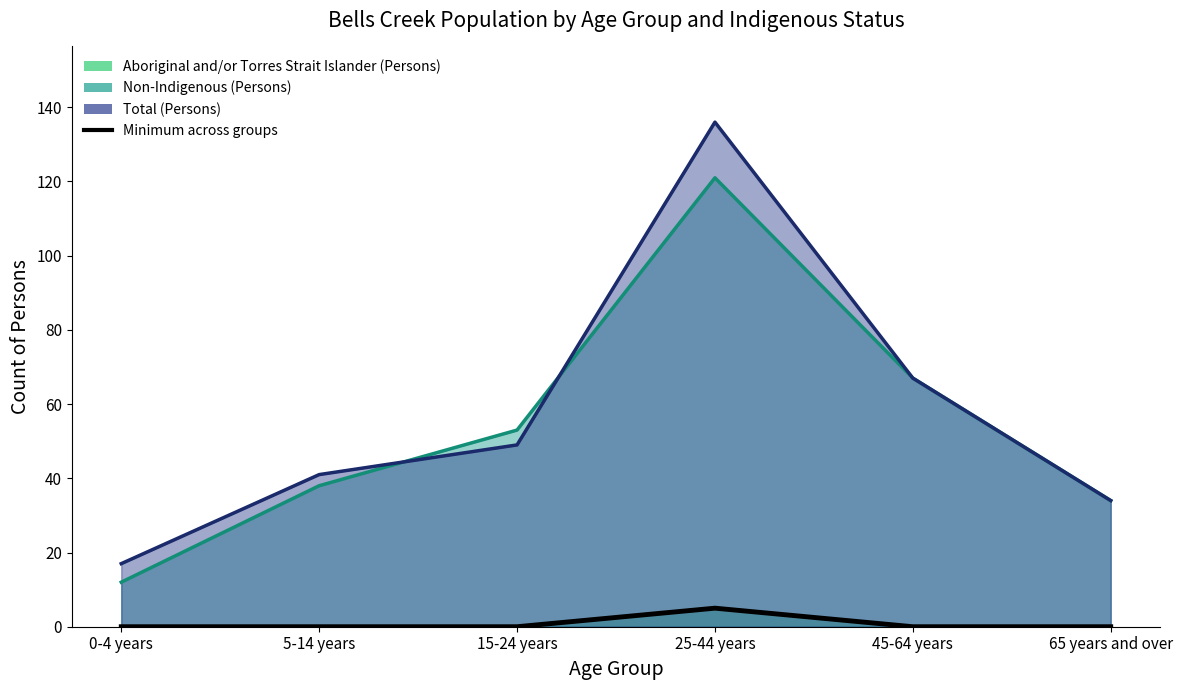

Between 0-4 years and 25-44 years, which is larger?

25-44 years